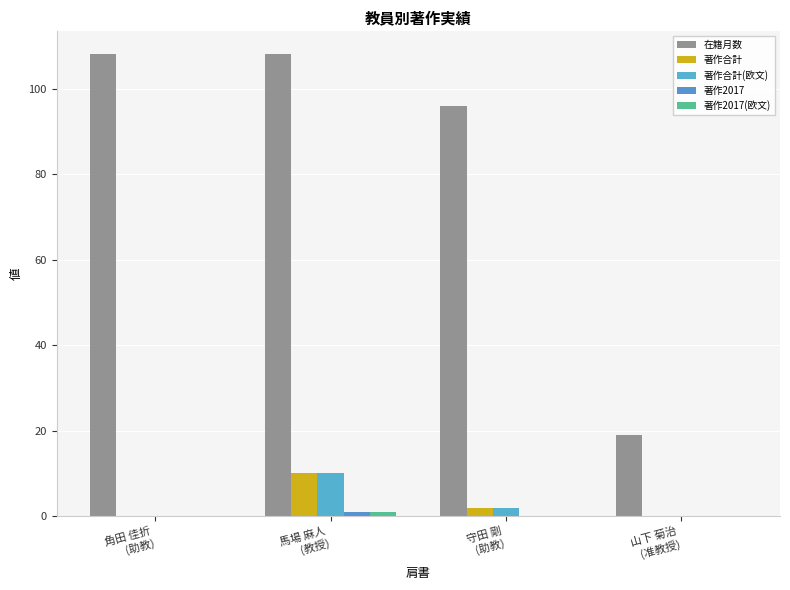

Is the value of 著作合計(欧文) at 山下 菊治
(准教授) greater than the value of 著作合計 at 角田 佳折
(助教)?

No